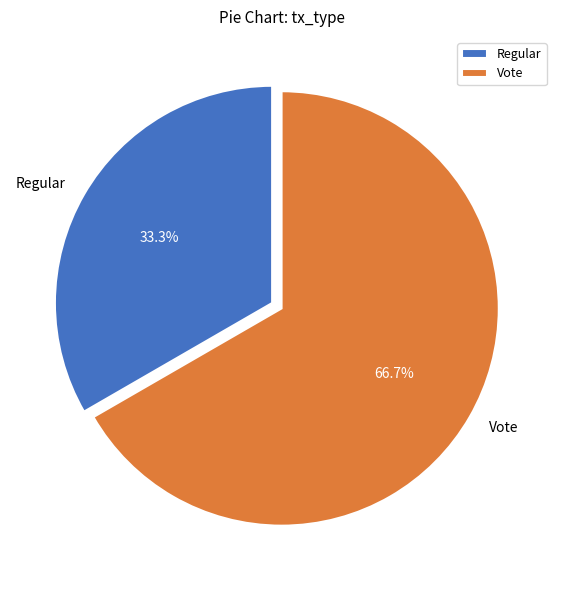

Which category has the biggest portion of the pie?

Vote